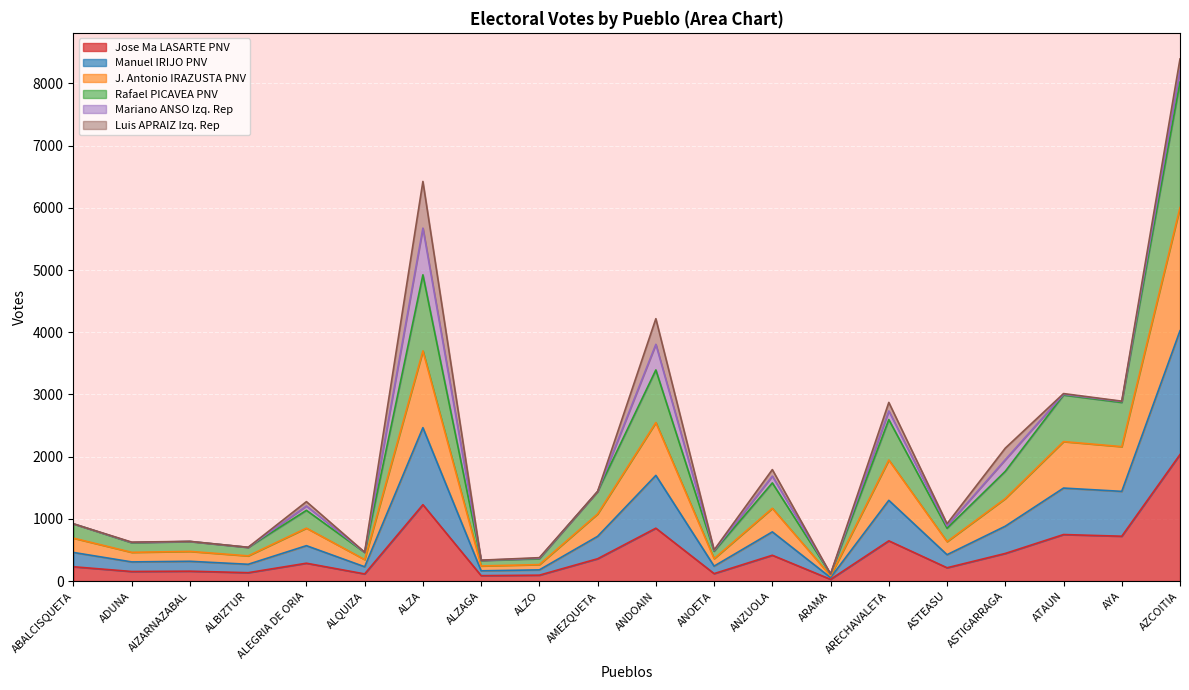

True or false: Manuel IRIJO PNV has a value of 630 at ASTIGARRAGA.

False